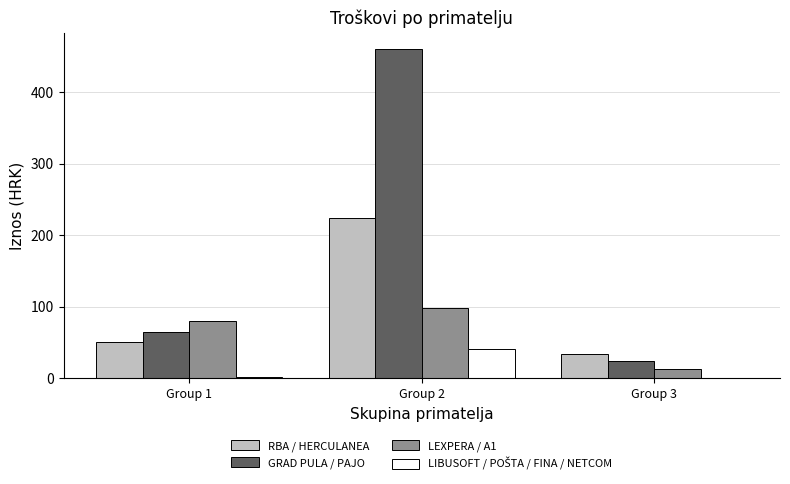

At which category is the sum across all series the highest?

Group 2